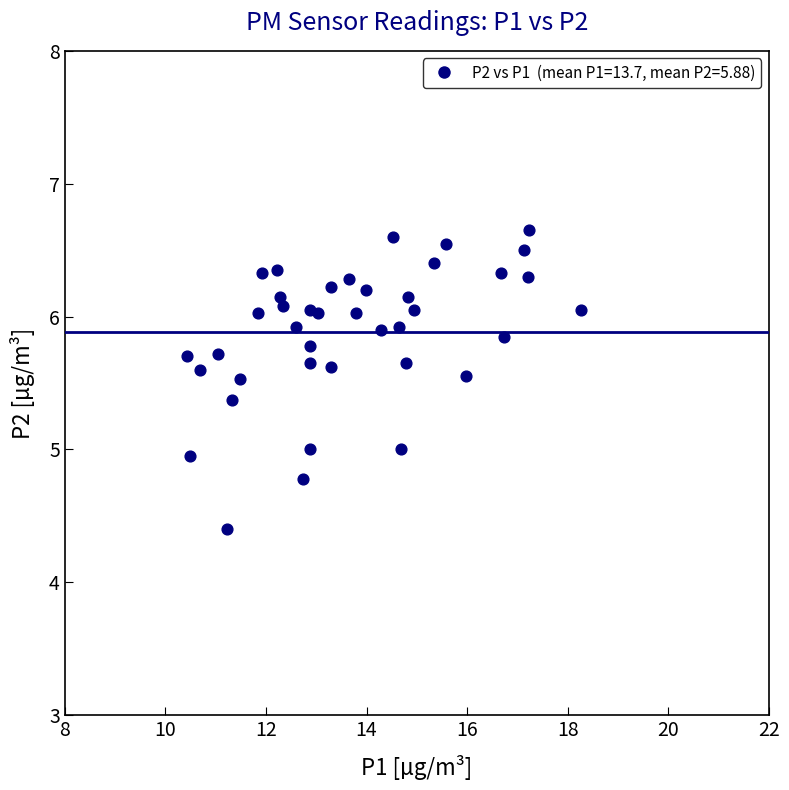

What is the range of X values (max minus min)?

7.8